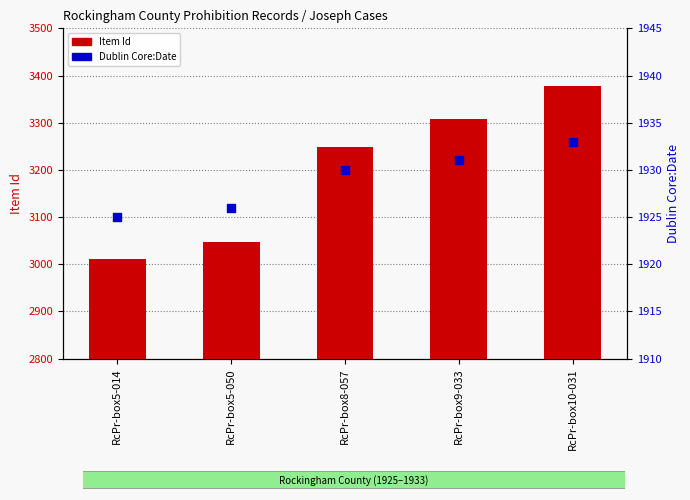

At which category is the sum across all series the highest?

RcPr-box10-031